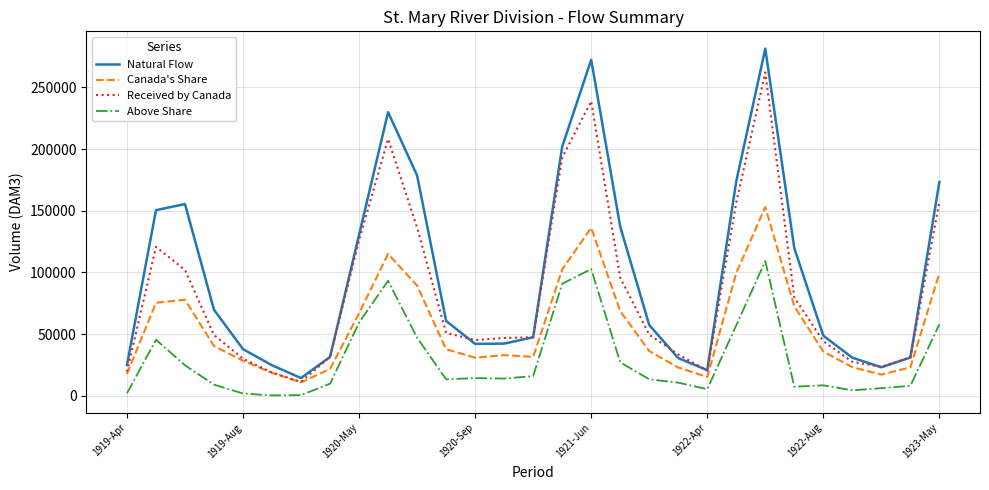

How many lines are shown in the chart?

4